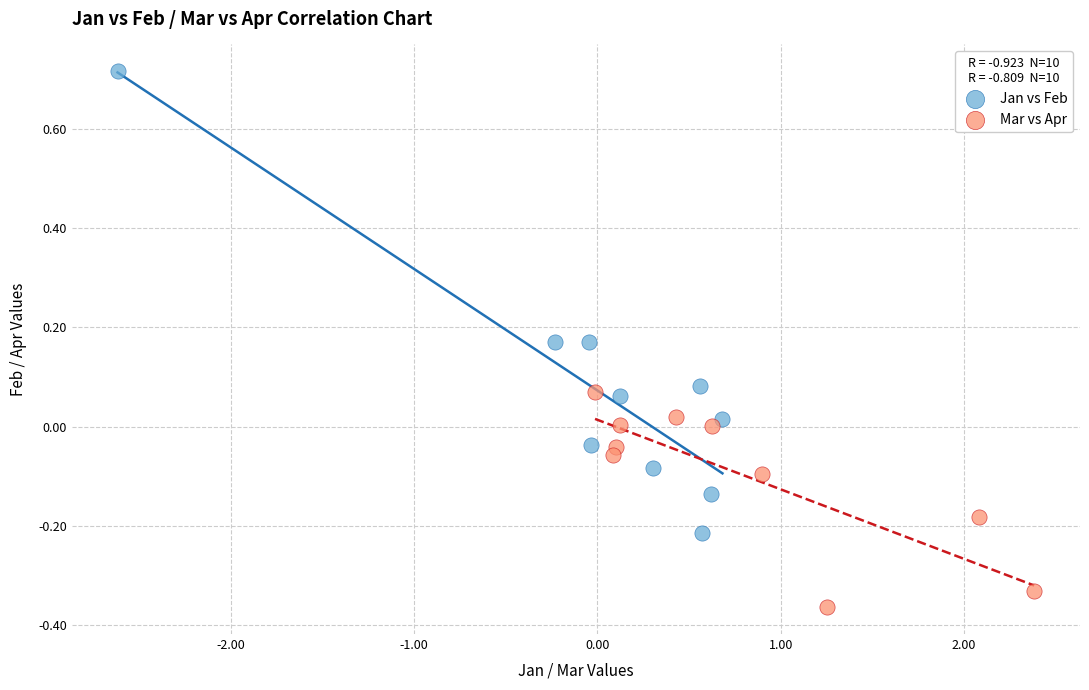

Which series reaches the minimum Y coordinate?

Mar vs Apr